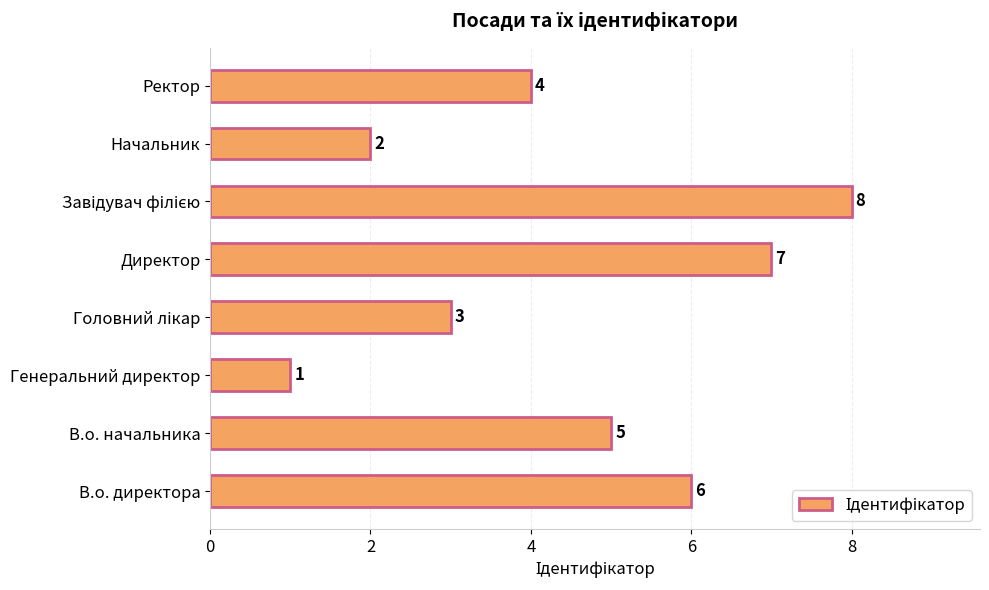

The chart shows a value of 5 at В.о. начальника. True or false?

True